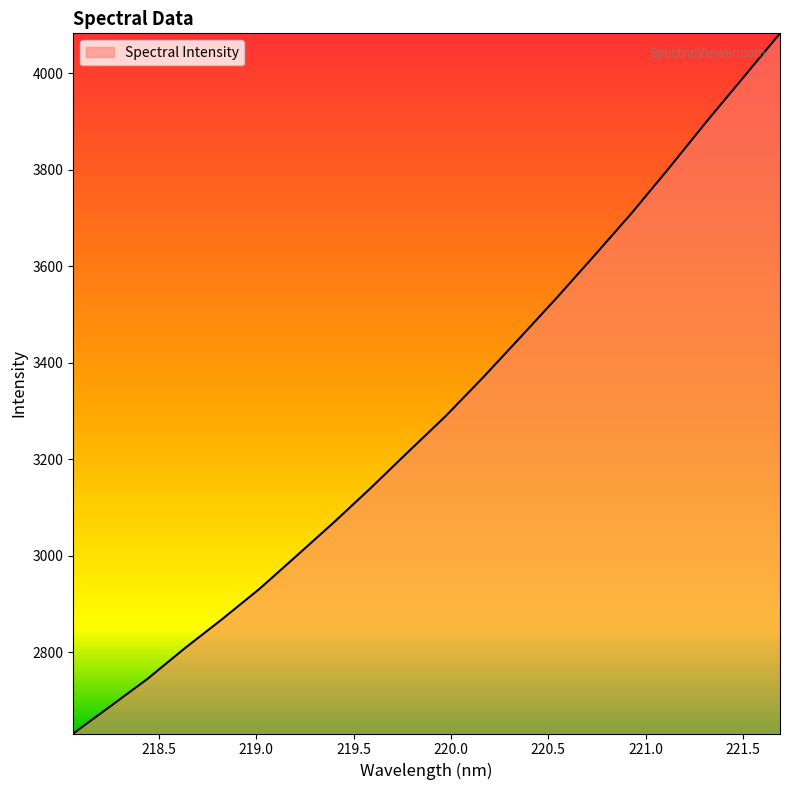

What is the greatest value displayed?

4082.5